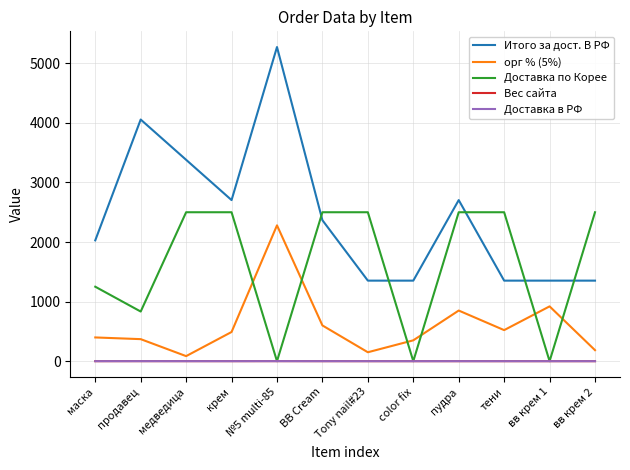

At how many categories does at least one series exceed 4551?

1